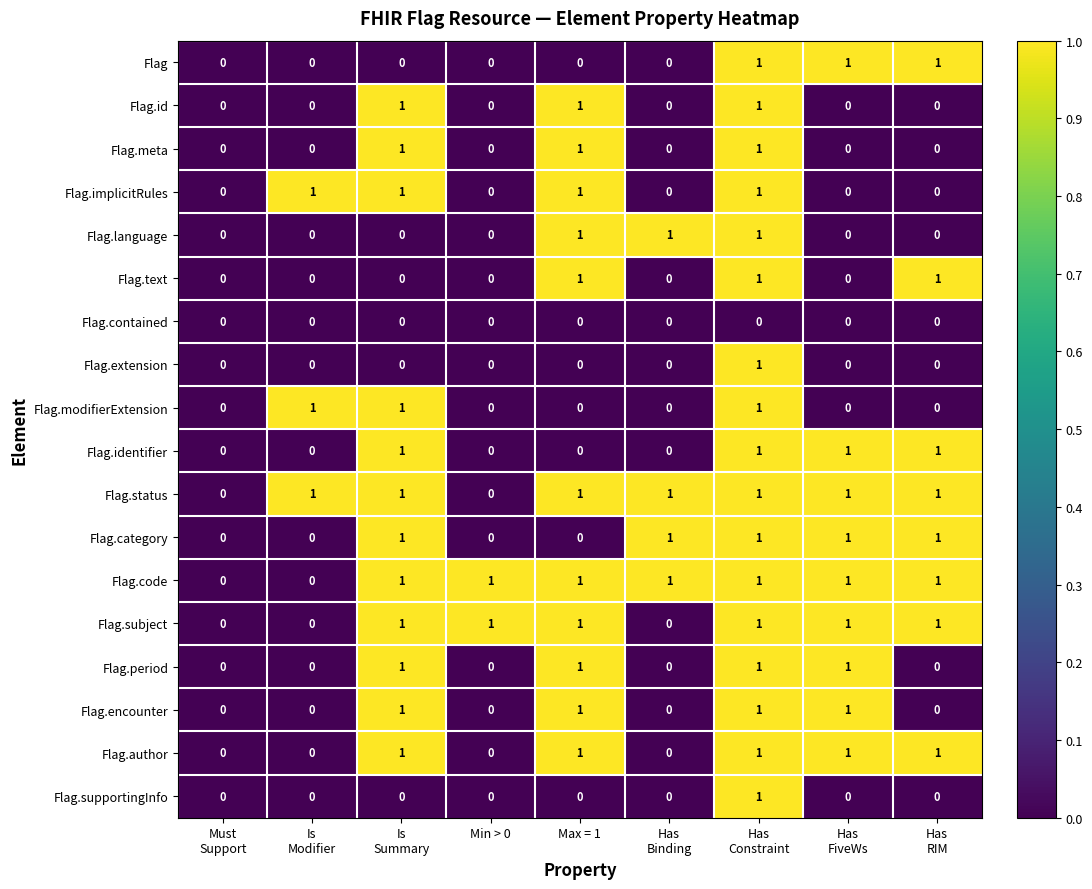

How many series are shown in this chart?

18